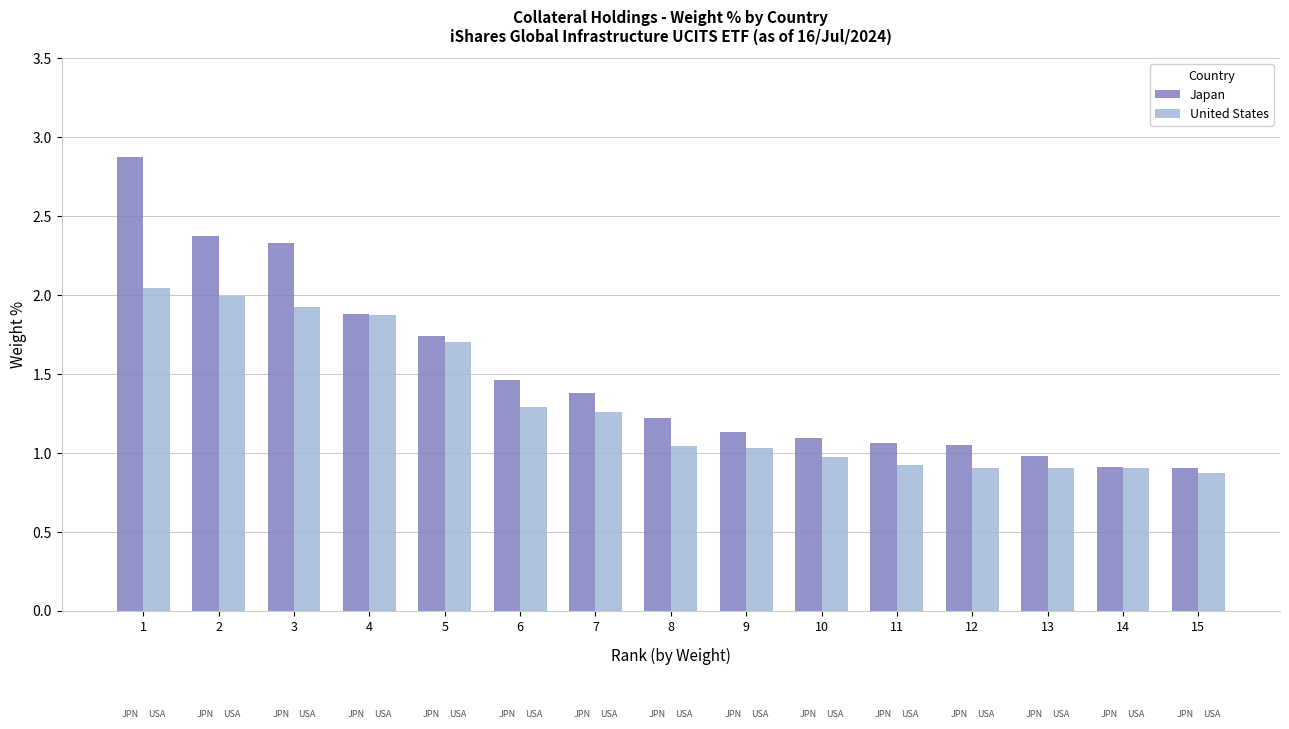

What is the sum of all United States values?

19.6